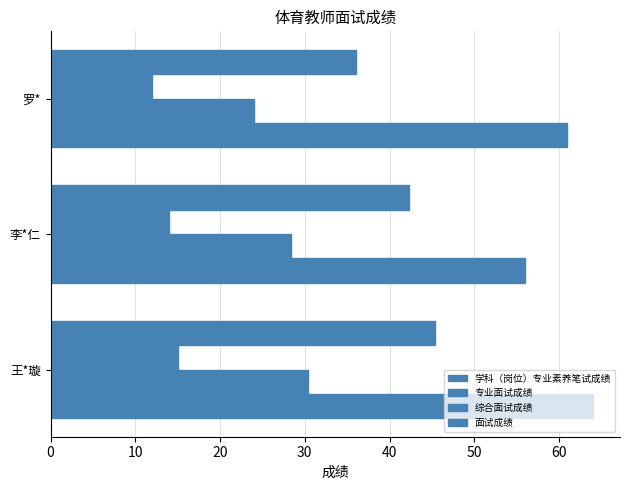

What is the difference between the second highest and minimum values in the 面试成绩 series?

6.3